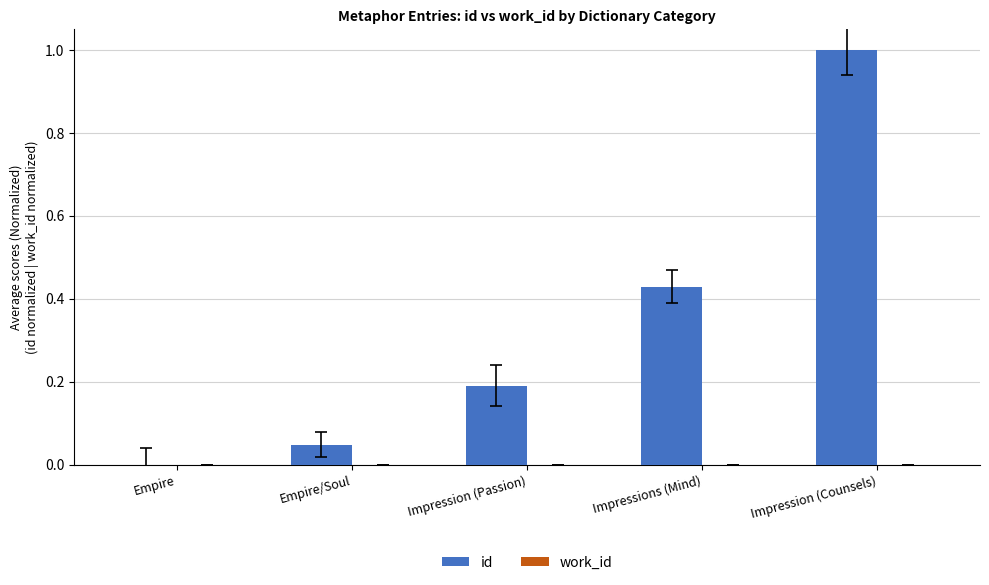

Which has a higher value, Empire/Soul or Impression (Passion)?

Impression (Passion)